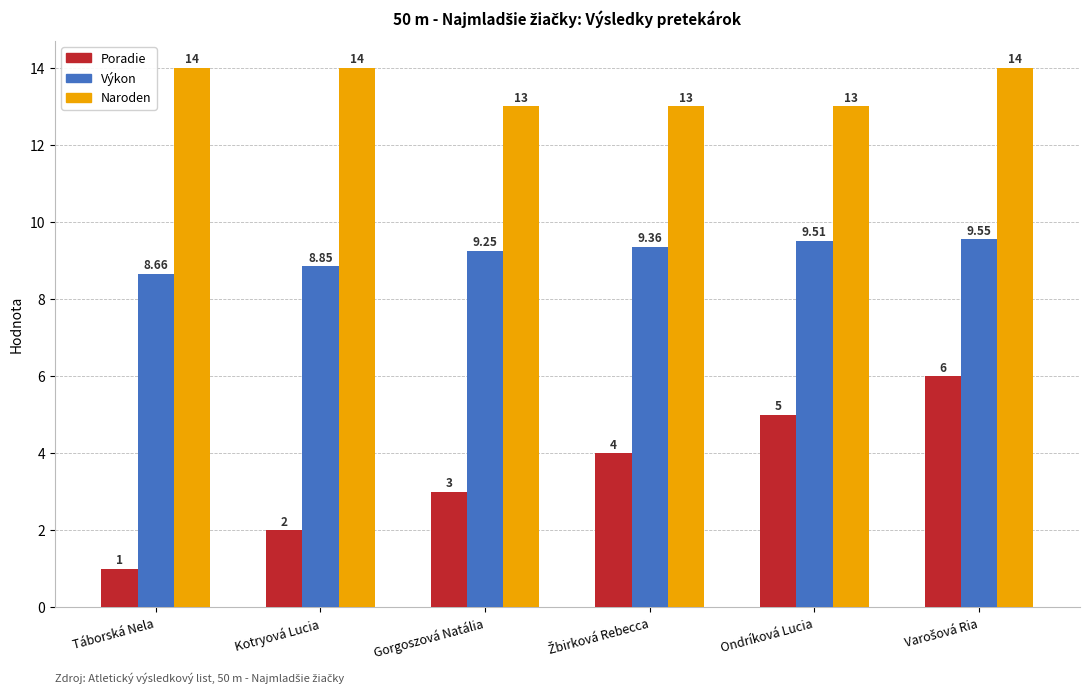

Rank the series by their average value, from lowest to highest.

Poradie, Výkon, Naroden